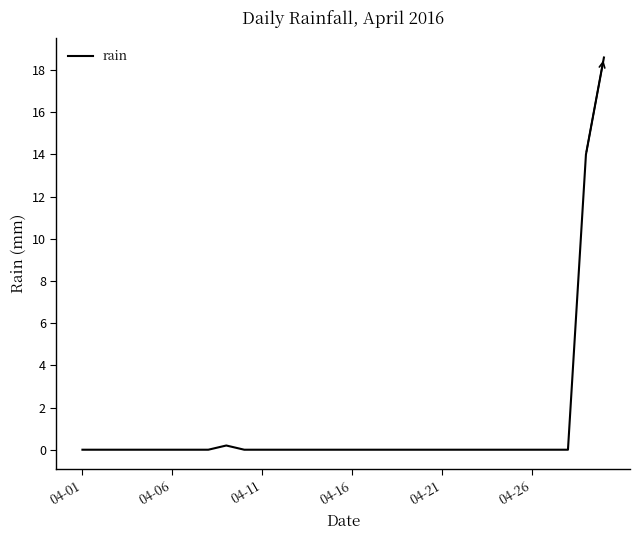

What is the maximum value shown in the chart?

18.6